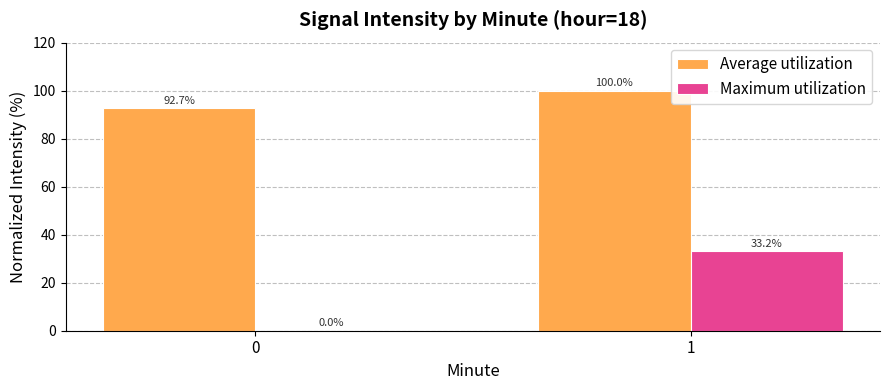

Is it true that Maximum utilization equals 33.2 at 1?

True